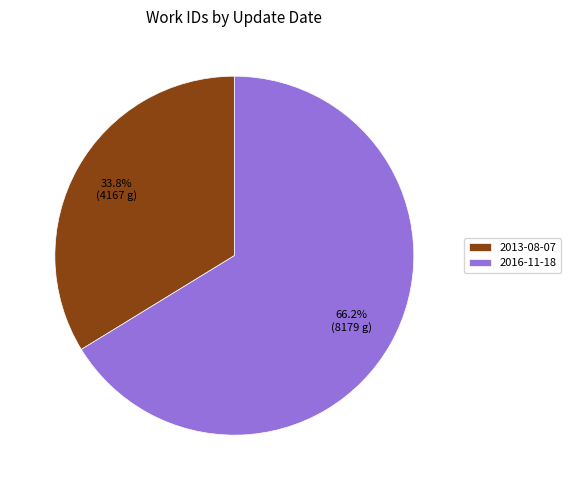

Does 2013-08-07 account for over 50% of the chart?

No